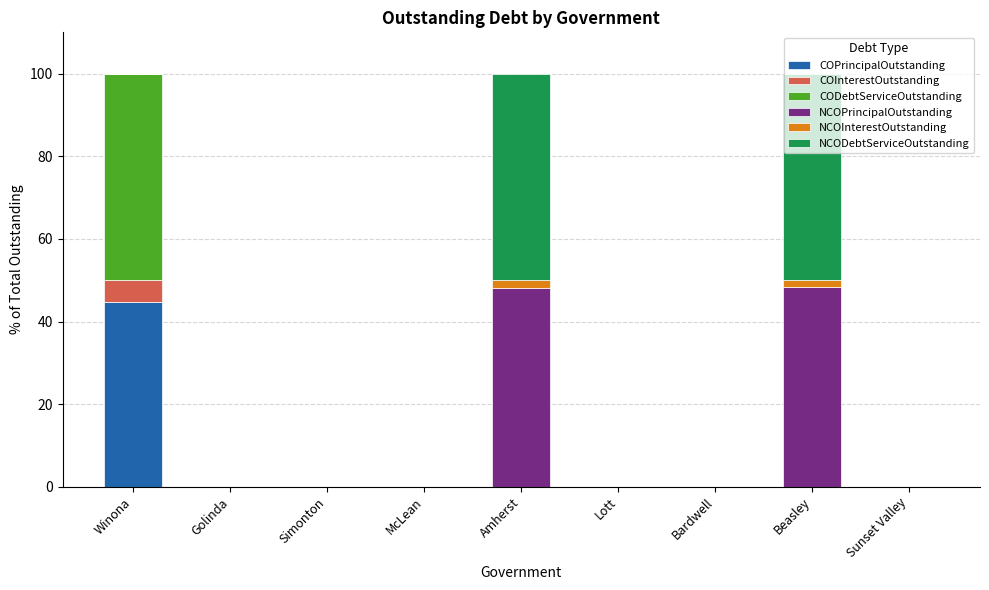

Are the bars horizontal?

No